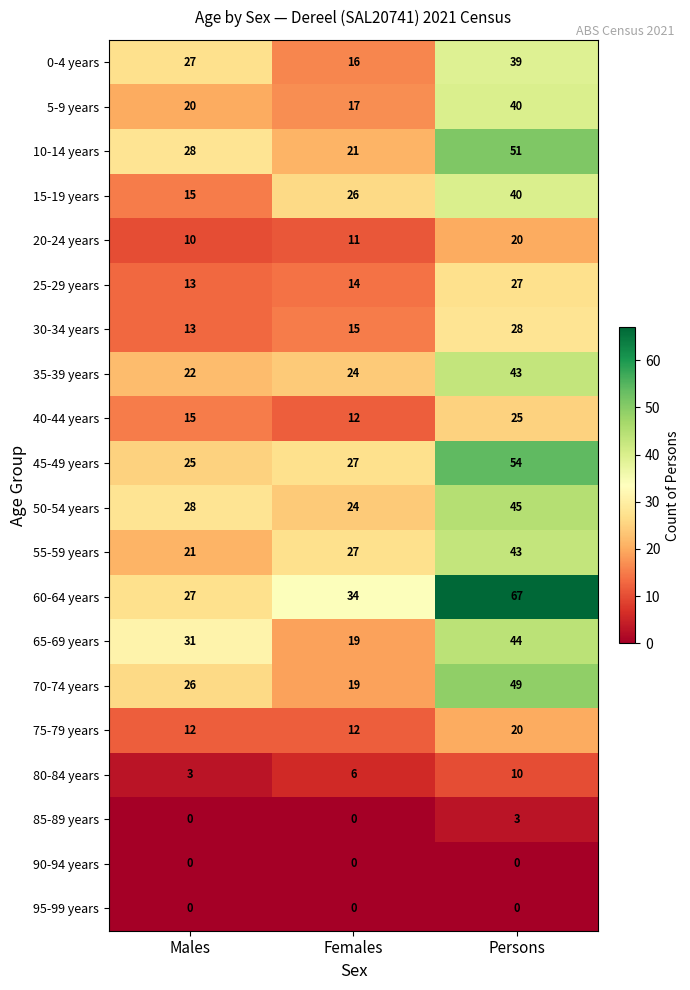

What is the spread (max minus min) of values at Persons?

67